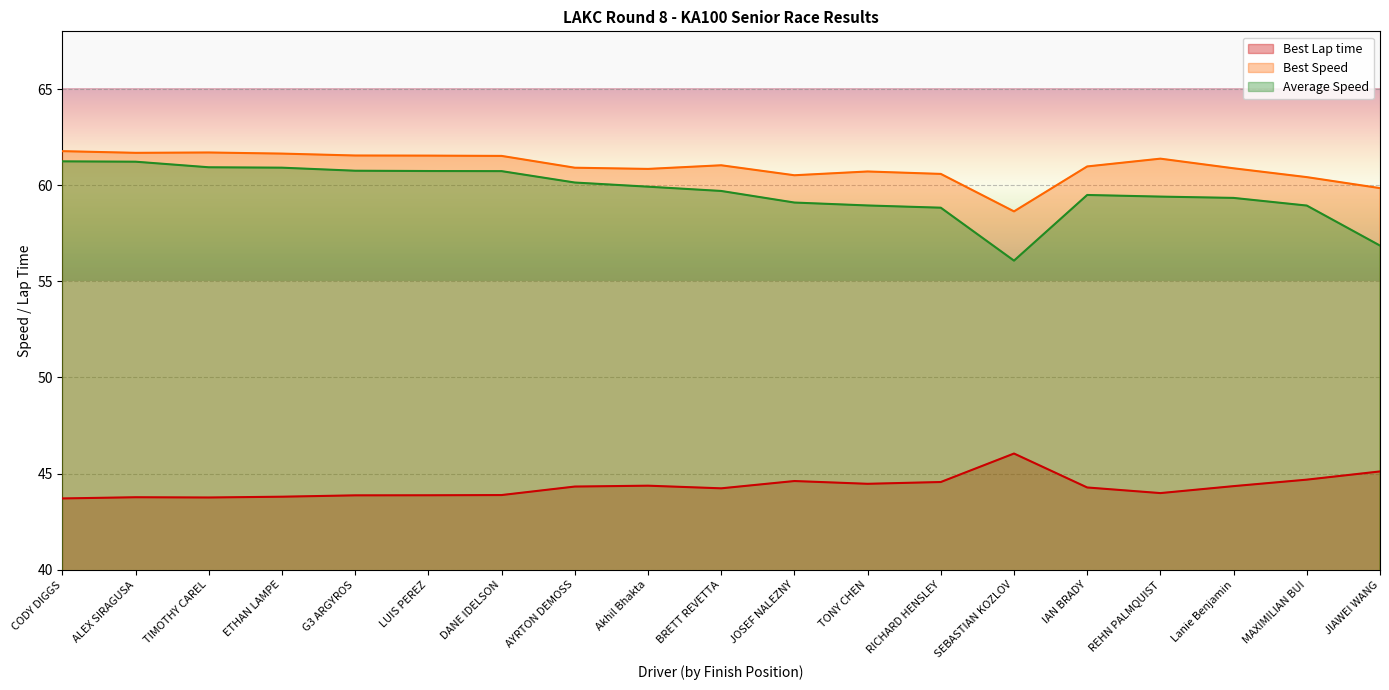

List the labels in order of Best Lap time value, smallest first.

CODY DIGGS, TIMOTHY CAREL, ALEX SIRAGUSA, ETHAN LAMPE, G3 ARGYROS, LUIS PEREZ, DANE IDELSON, REHN PALMQUIST, BRETT REVETTA, IAN BRADY, AYRTON DEMOSS, Lanie Benjamin, Akhil Bhakta, TONY CHEN, RICHARD HENSLEY, JOSEF NALEZNY, MAXIMILIAN BUI, JIAWEI WANG, SEBASTIAN KOZLOV